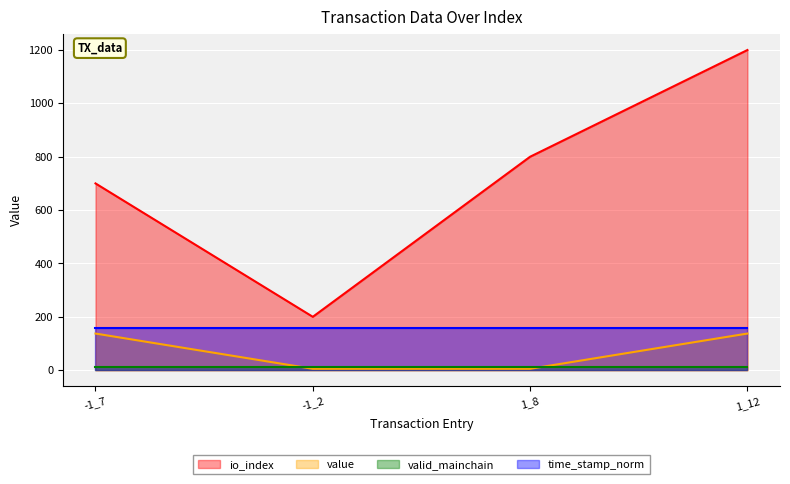

Which series has the largest range (max minus min)?

io_index